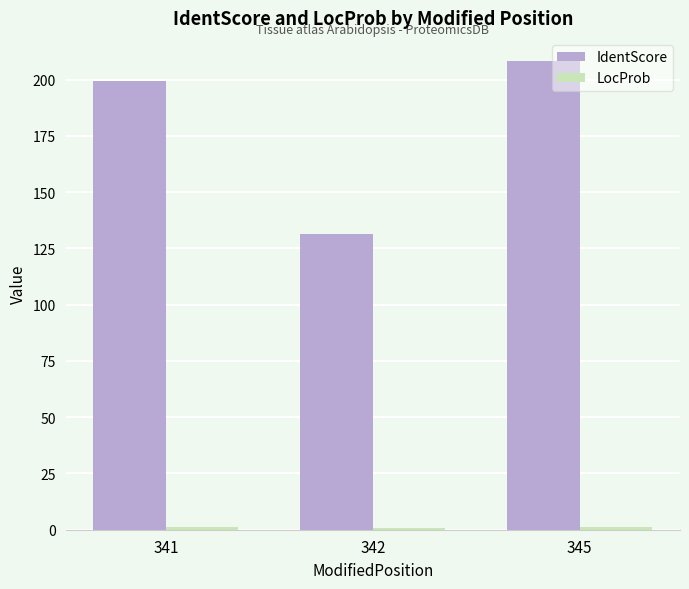

At which category is the sum across all series the highest?

345